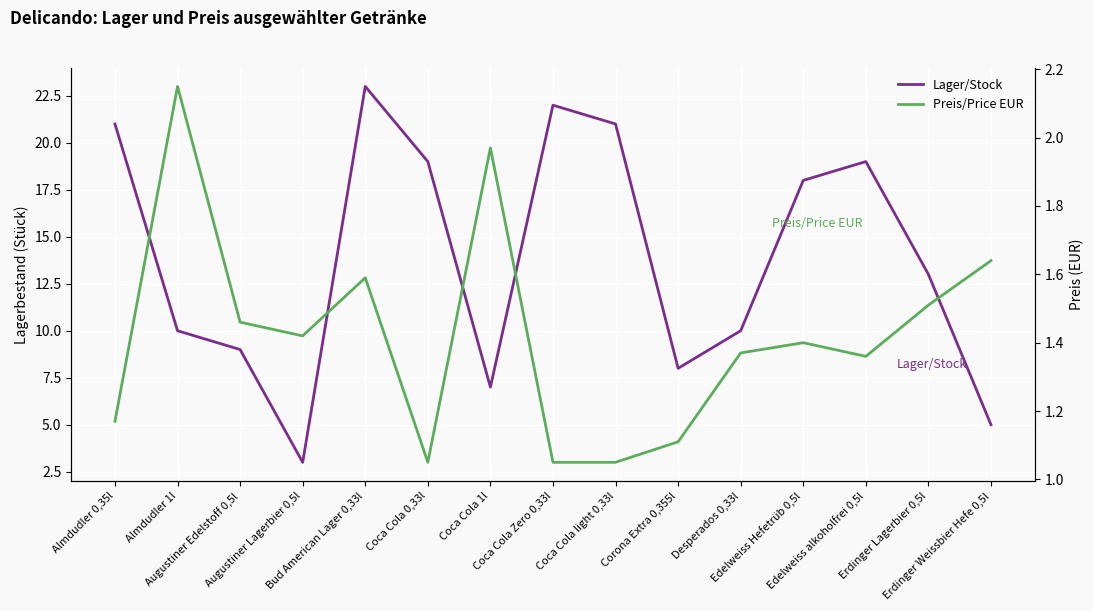

List the series in order of their overall mean, highest first.

Lager/Stock, Preis/Price EUR